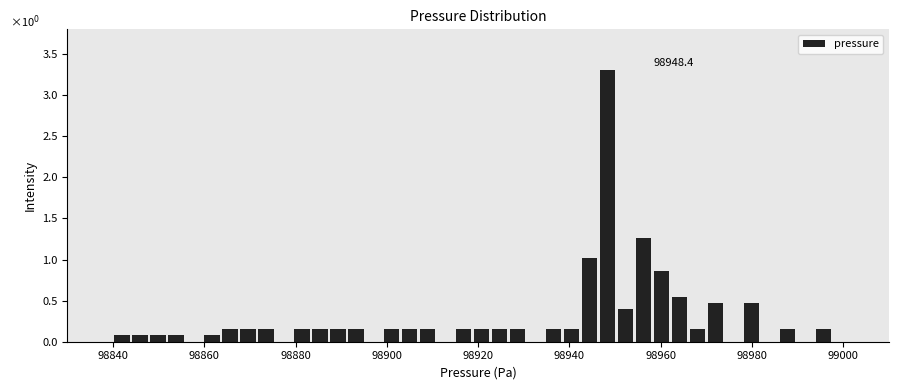

Read against the x-axis, roughly where is the centre of the tallest bar?

98948